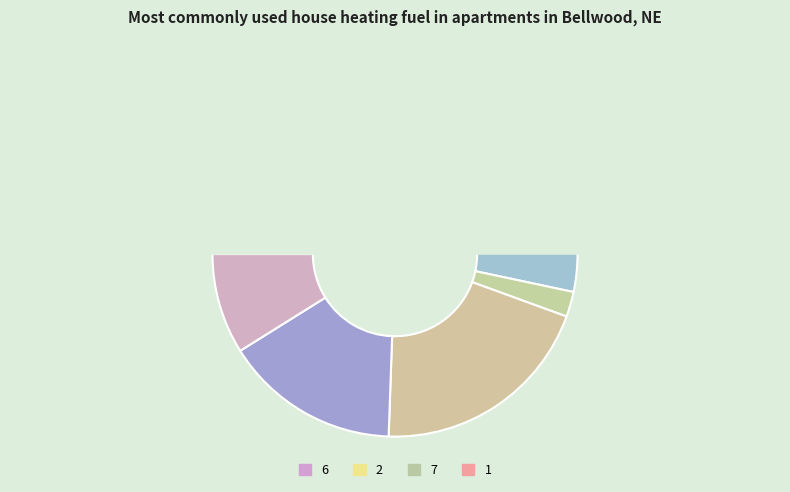

The 1 slice represents 7% of the pie. True or false?

True